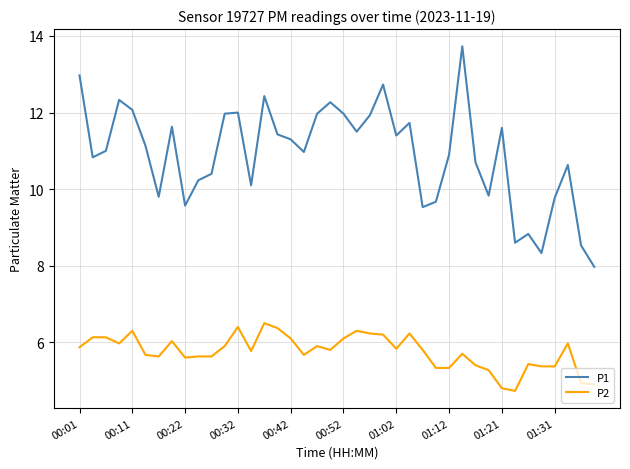

Which series has the largest range (max minus min)?

P1